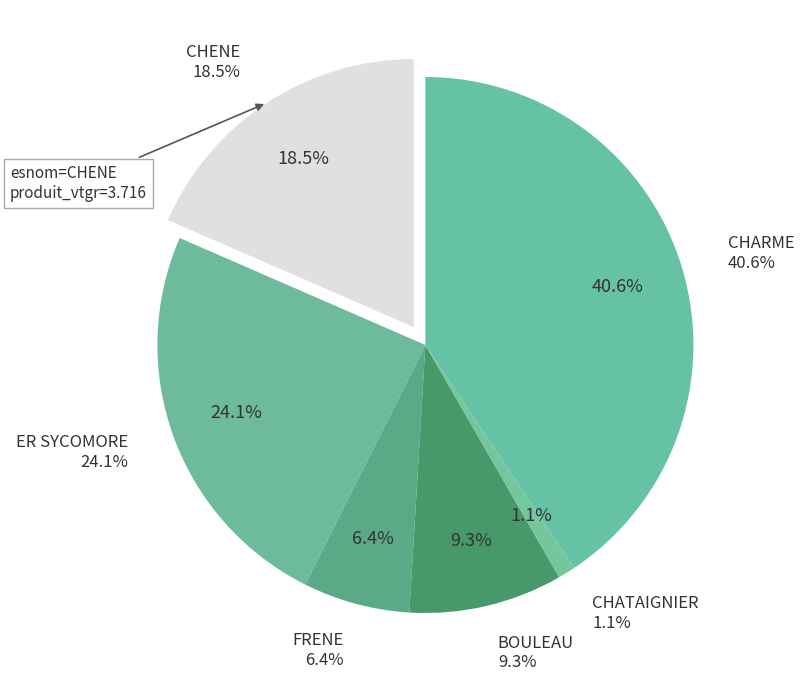

Rank the categories by value from highest to lowest.

CHARME, ER SYCOMORE, CHENE, BOULEAU, FRENE, CHATAIGNIER